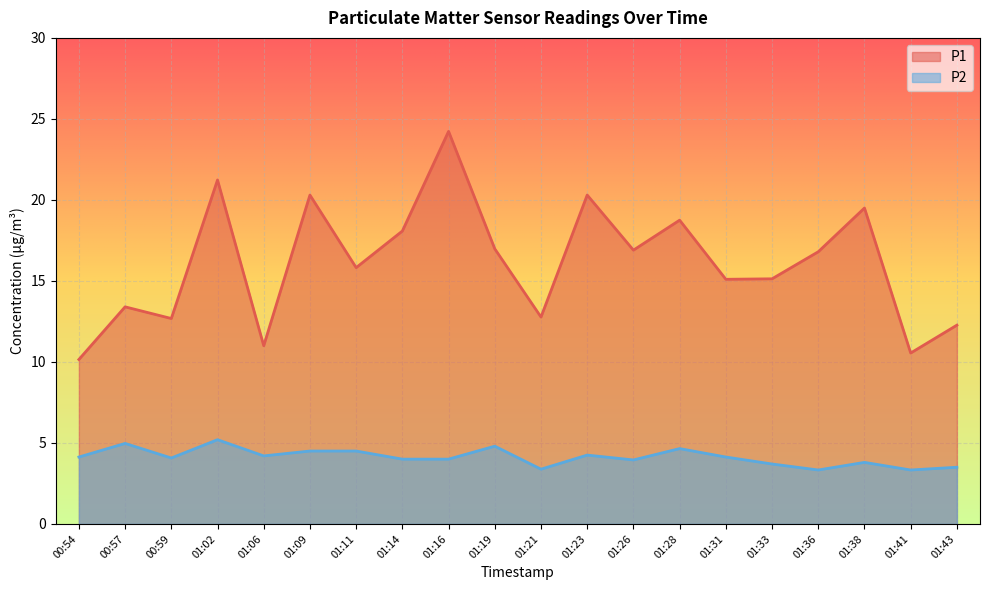

What is the value of the P1 point at the 17th from the left?

16.8